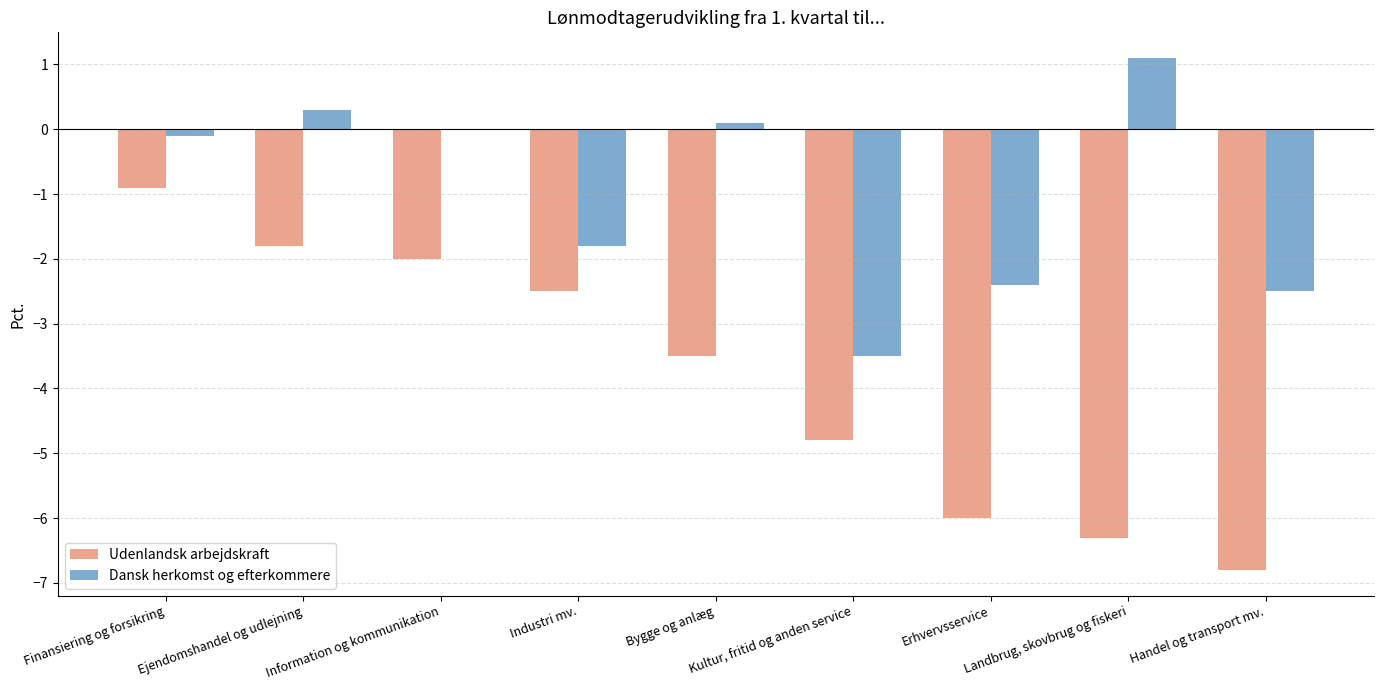

Is it true that Udenlandsk arbejdskraft equals -2.0 at Information og kommunikation?

True